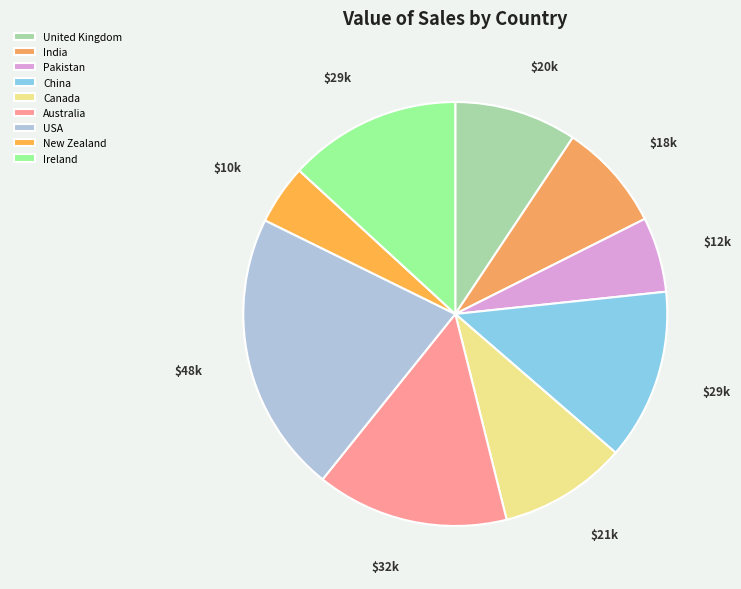

Rank the categories by value from highest to lowest.

USA, Australia, Ireland, China, Canada, United Kingdom, India, Pakistan, New Zealand